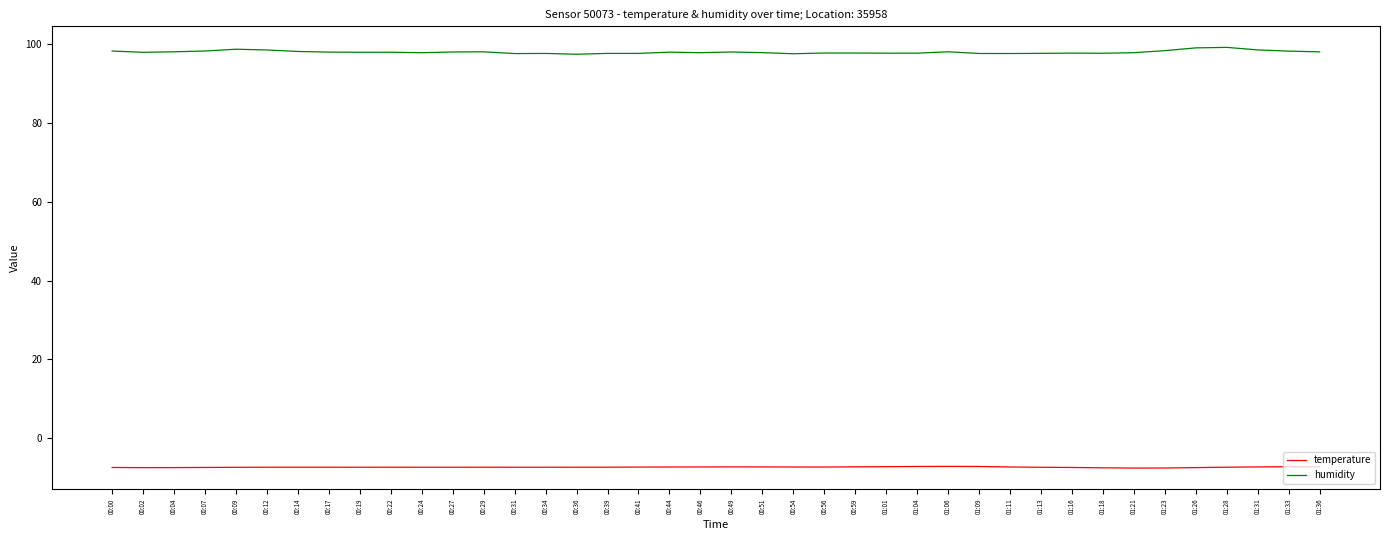

True or false: humidity and temperature intersect in this chart.

False